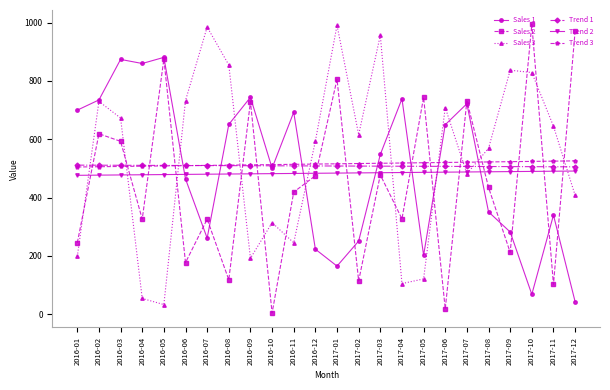

Is it true that Sales 3 equals 482.0 at 2017-07?

True